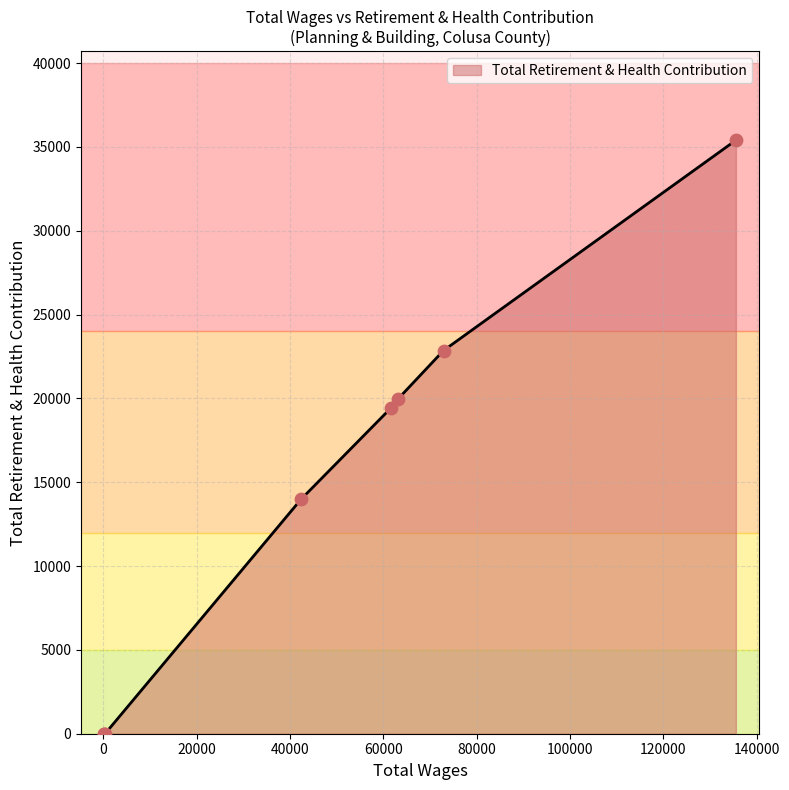

Which has a higher value, 42432.0 or 250.0?

42432.0